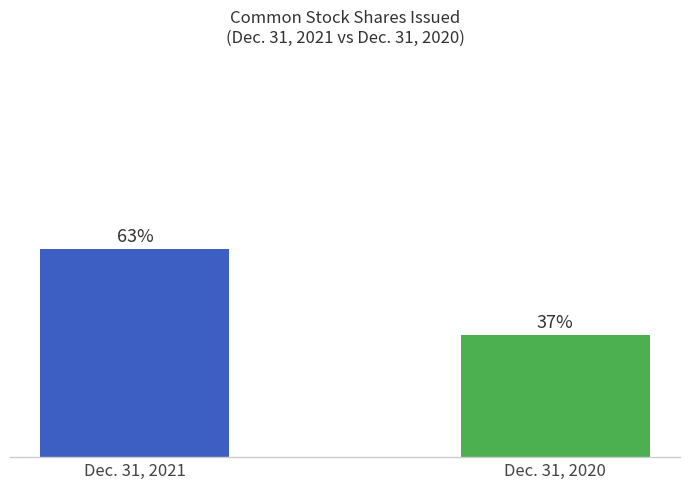

List the labels in order of value, smallest first.

Dec. 31, 2020, Dec. 31, 2021